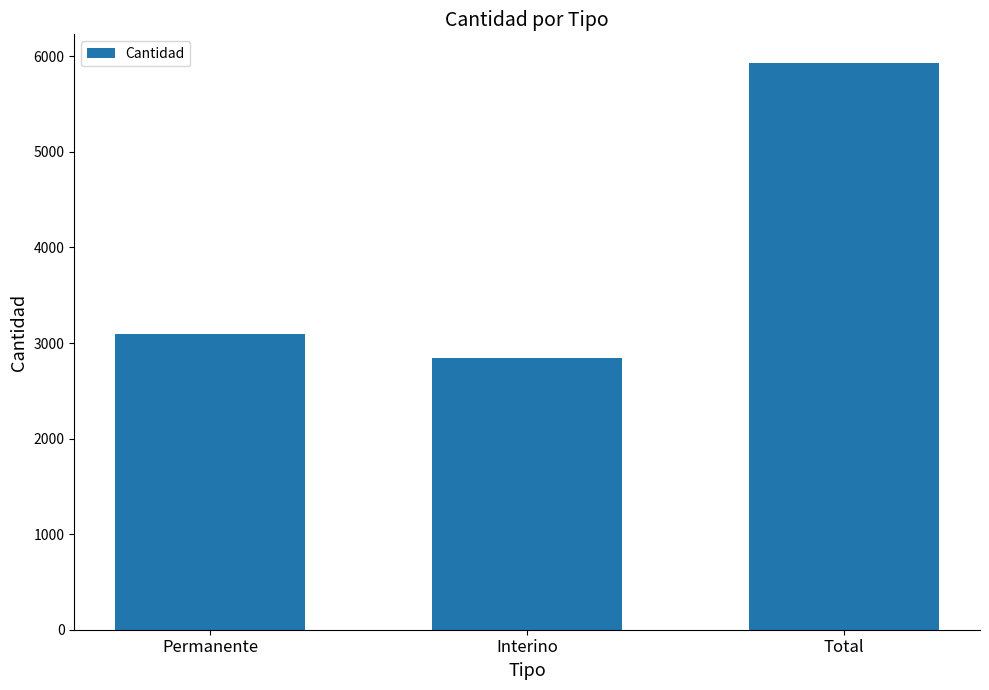

What is the change in value from Interino to Total?

+3094